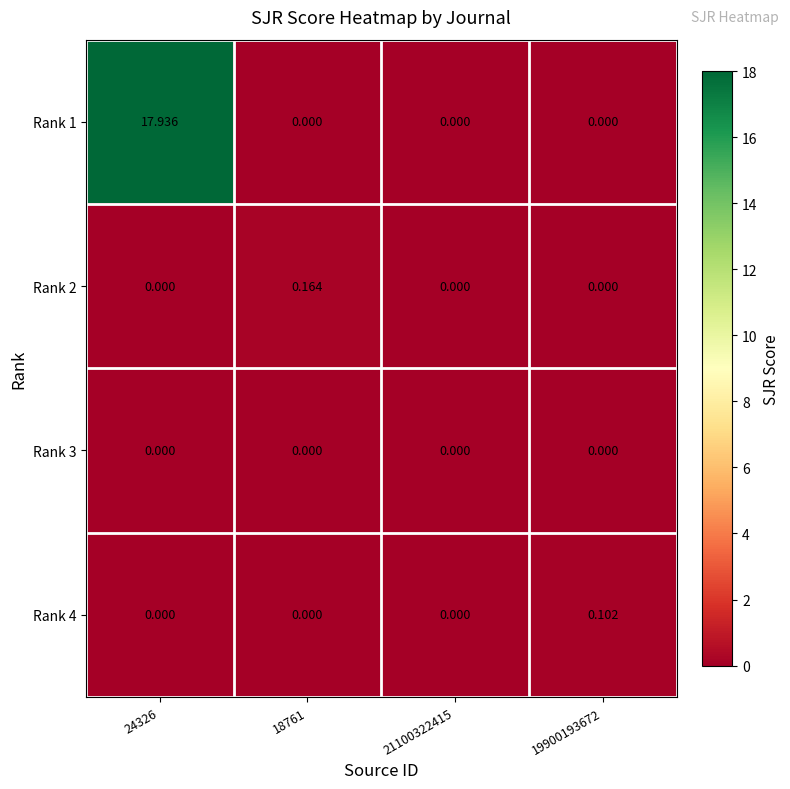

Is the value of Rank 3 at 24326 greater than the value of Rank 2 at 18761?

No